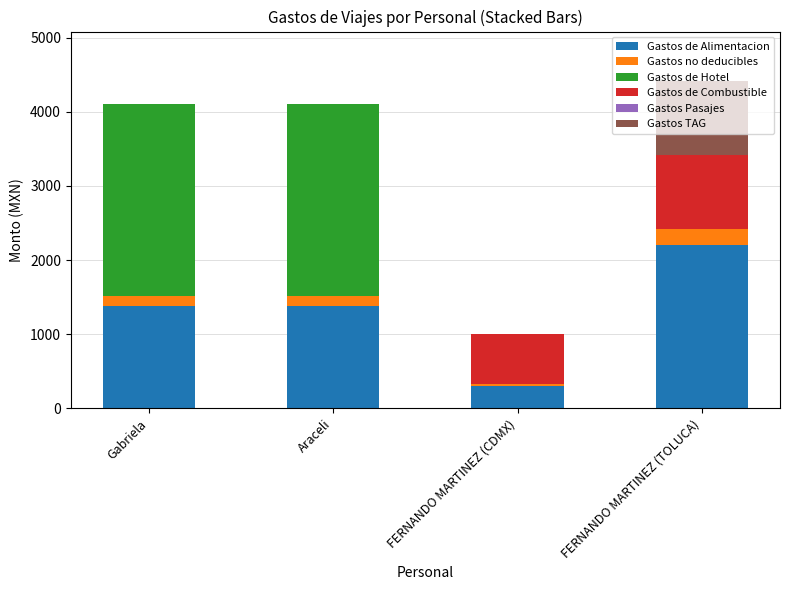

What is the maximum value for Gastos de Alimentacion?

2200.0